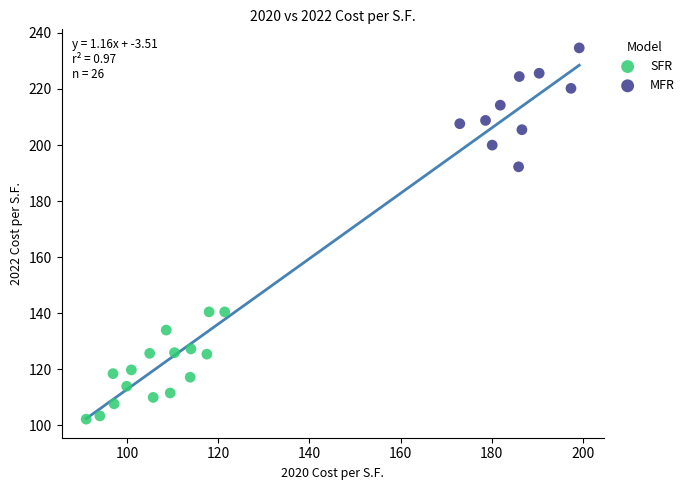

Which series contains the lowest Y value?

SFR